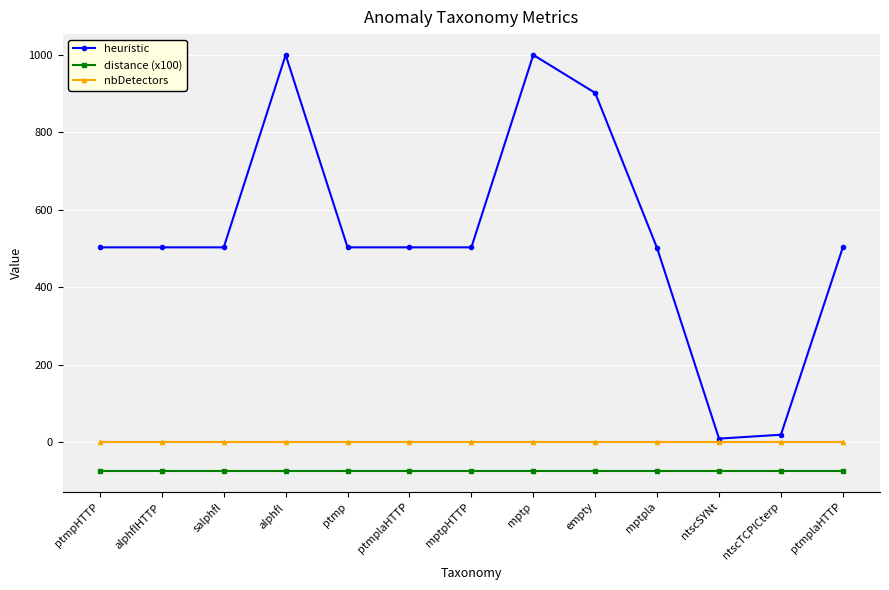

True or false: distance (x100) has more than 1 points higher than both neighbors.

False